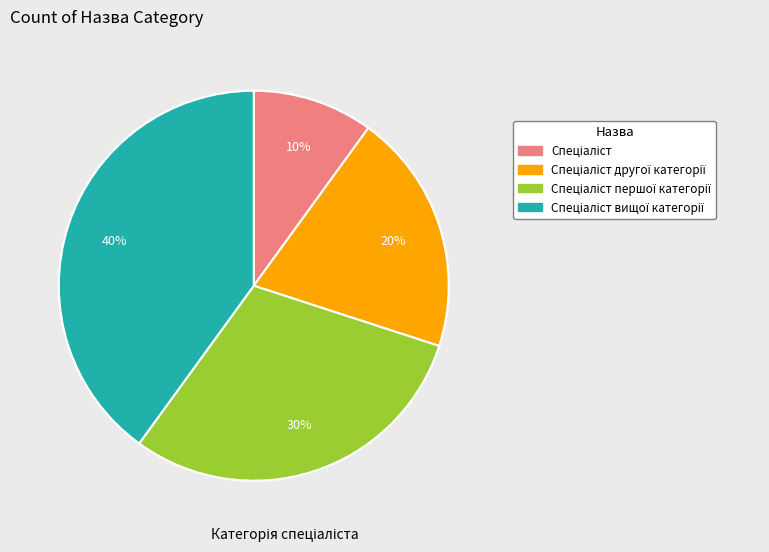

Does any single category account for the majority?

No